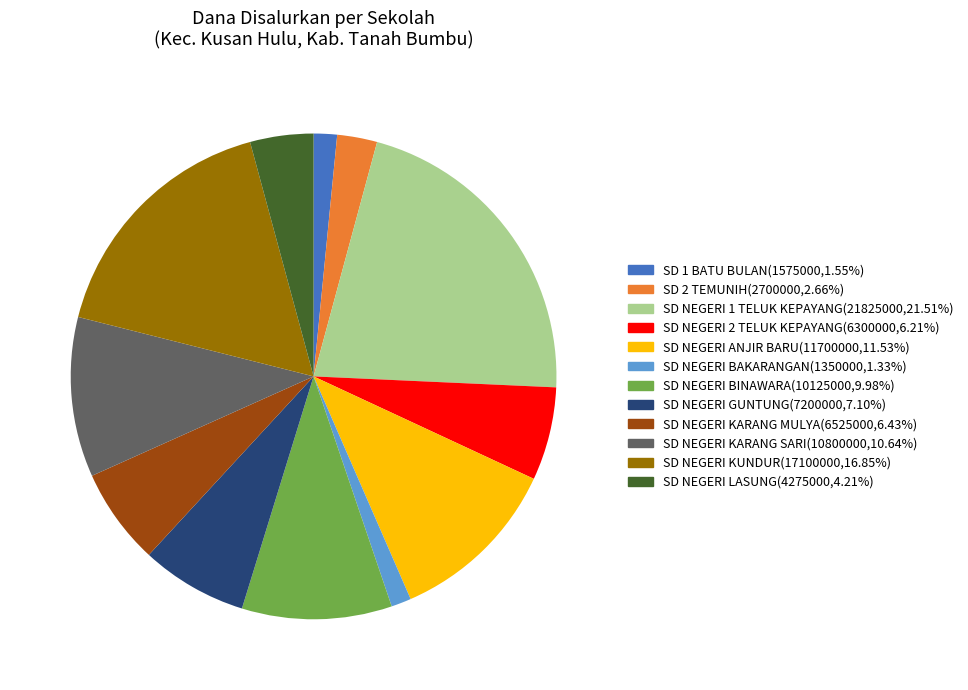

Count the number of slices in the pie.

12